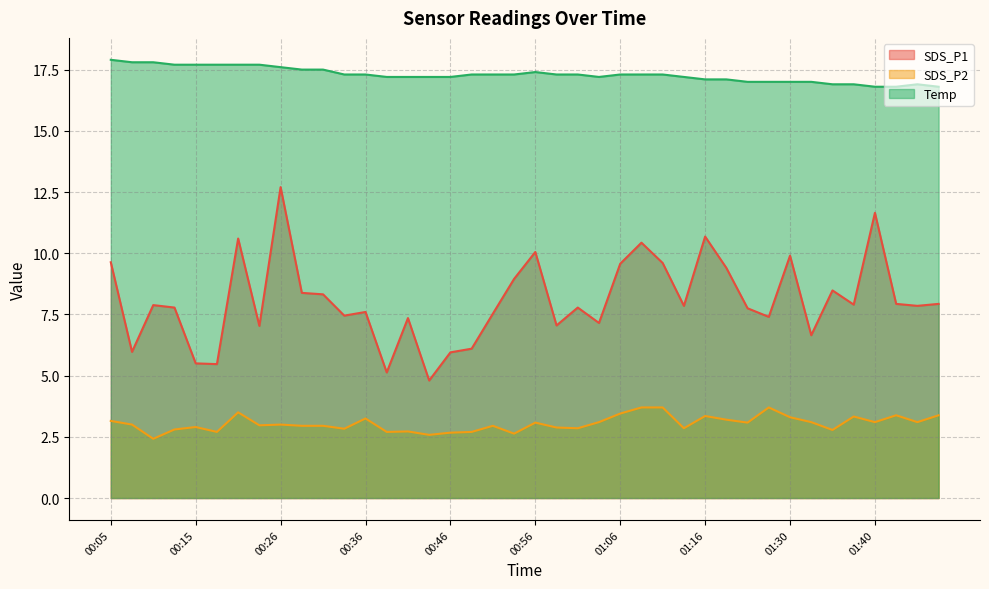

At which category does SDS_P1 reach its first local peak?

00:10